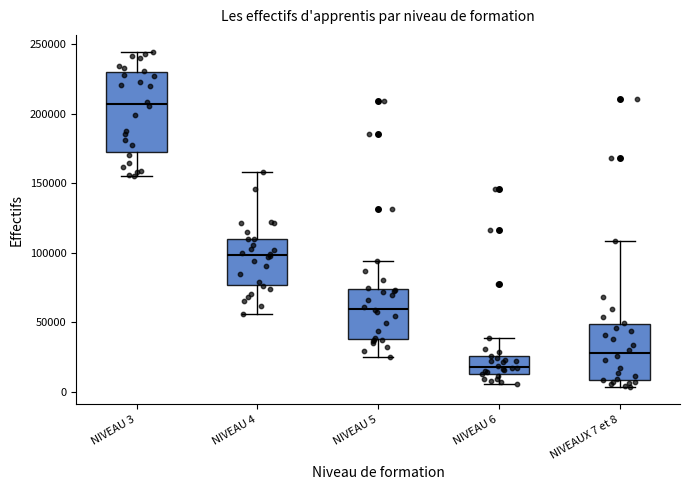

Reading left to right, read every box against the y-axis: the position of its median line, the range the box covers, and the ends of its whiskers. The values are not printed on the chart, so give them approximately, as read against the axis.

NIVEAU 3: median 205000, box 170000 to 230000, whiskers 155000 to 245000
NIVEAU 4: median 100000, box 75000 to 110000, whiskers 55000 to 160000
NIVEAU 5: median 60000, box 40000 to 75000, whiskers 25000 to 95000
NIVEAU 6: median 20000, box 15000 to 25000, whiskers 5000 to 40000
NIVEAUX 7 et 8: median 30000, box 10000 to 50000, whiskers 5000 to 110000